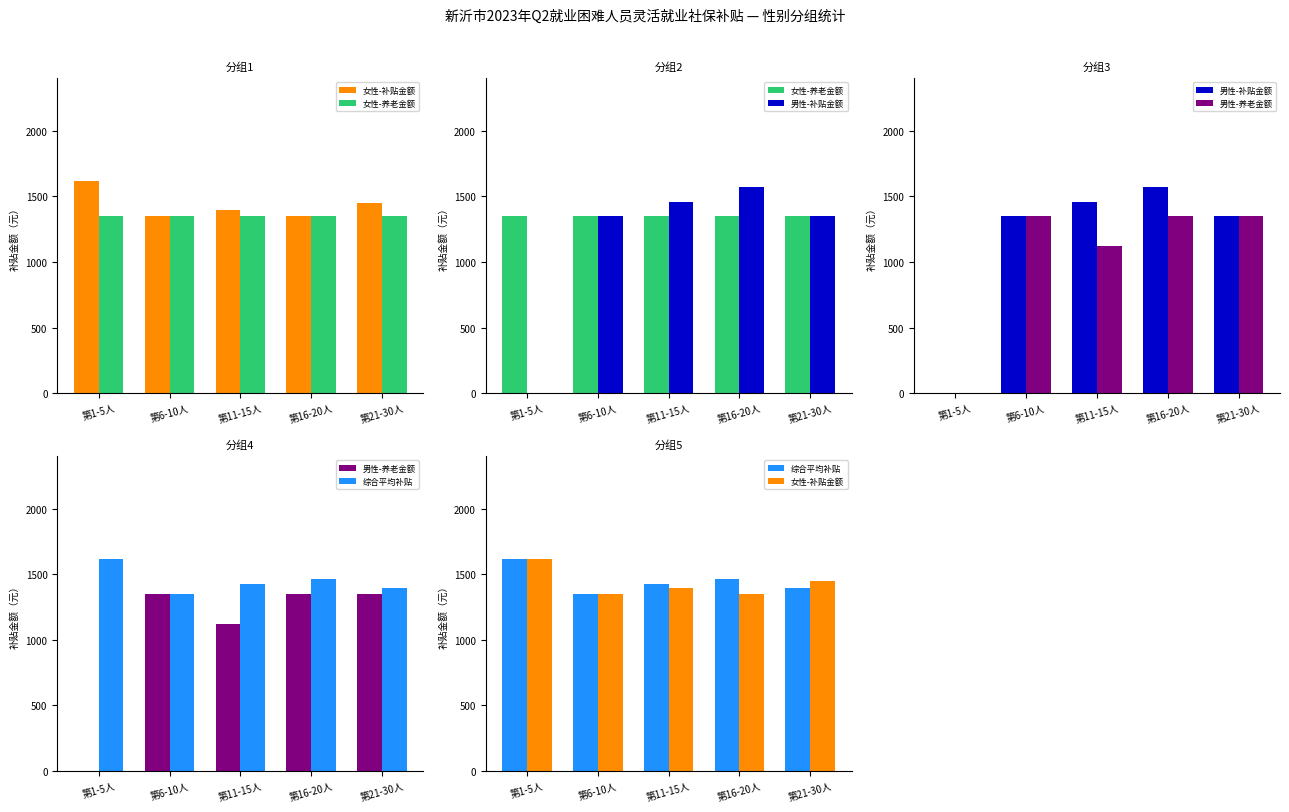

What is the average value of the 综合平均补贴 series?

1450.3